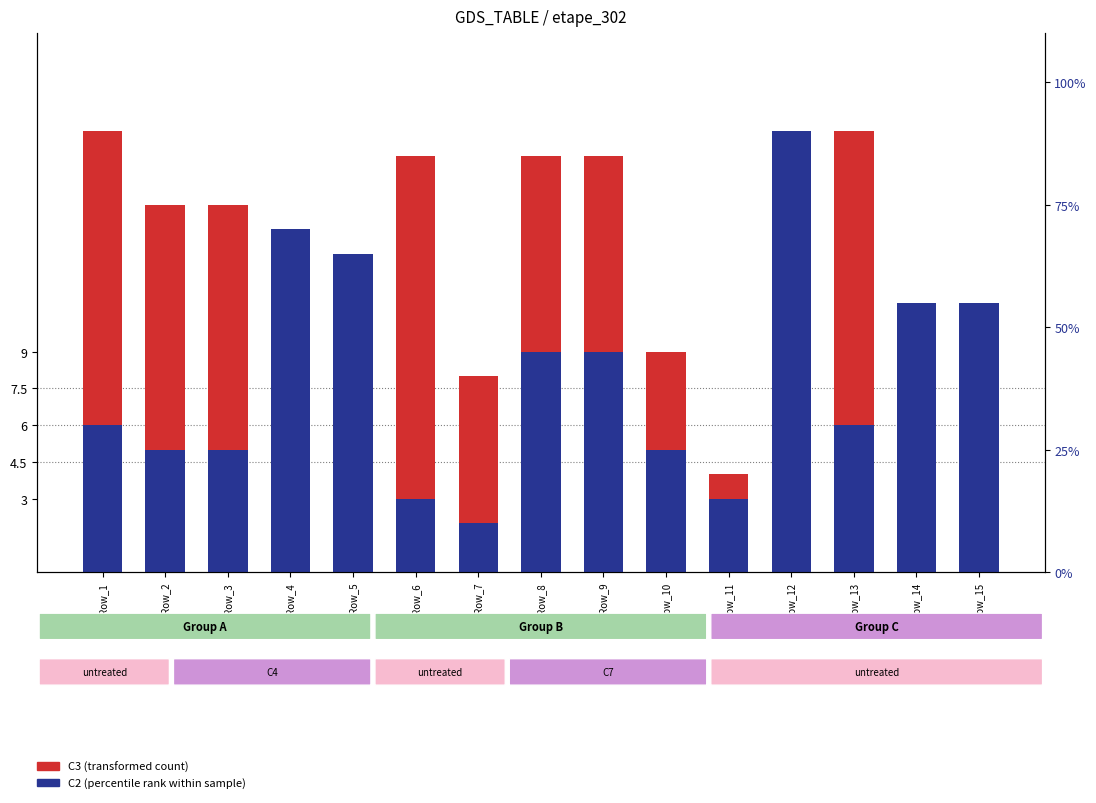

How many groups of bars are there?

15